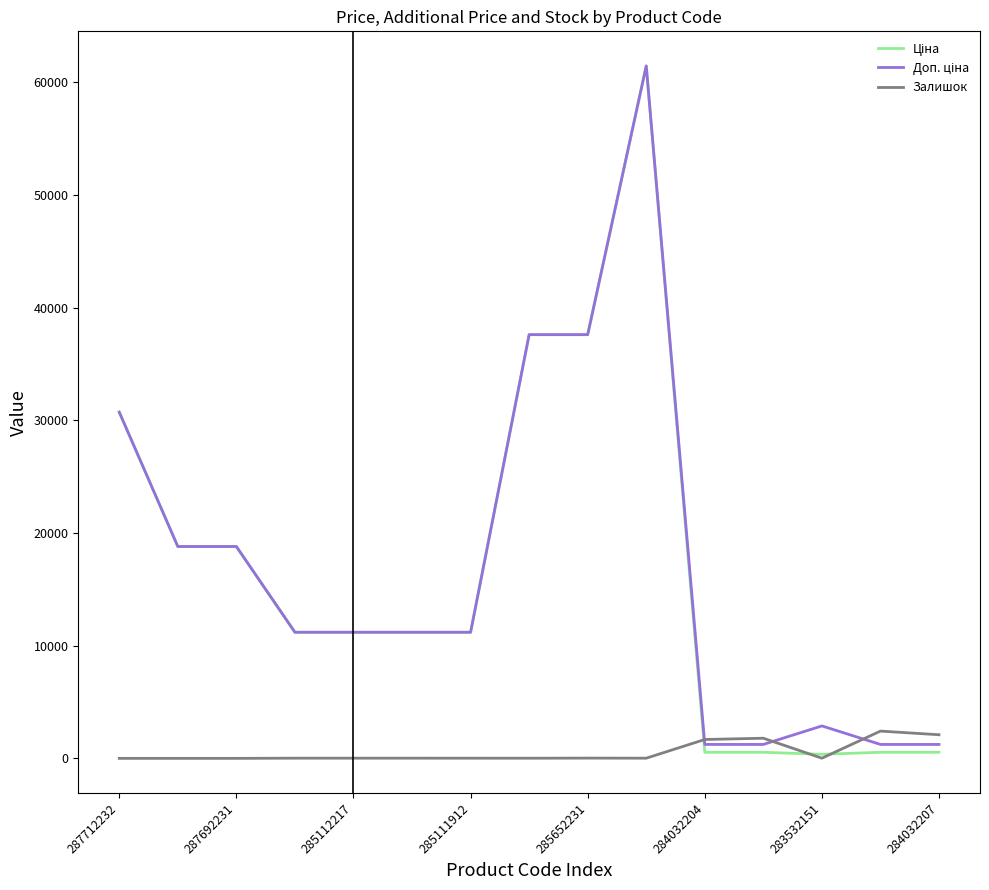

What is the maximum value shown in the chart?

61434.3